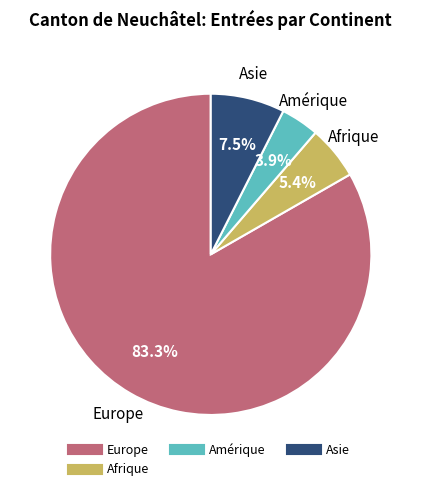

Is there any slice that represents more than half of the pie?

Yes